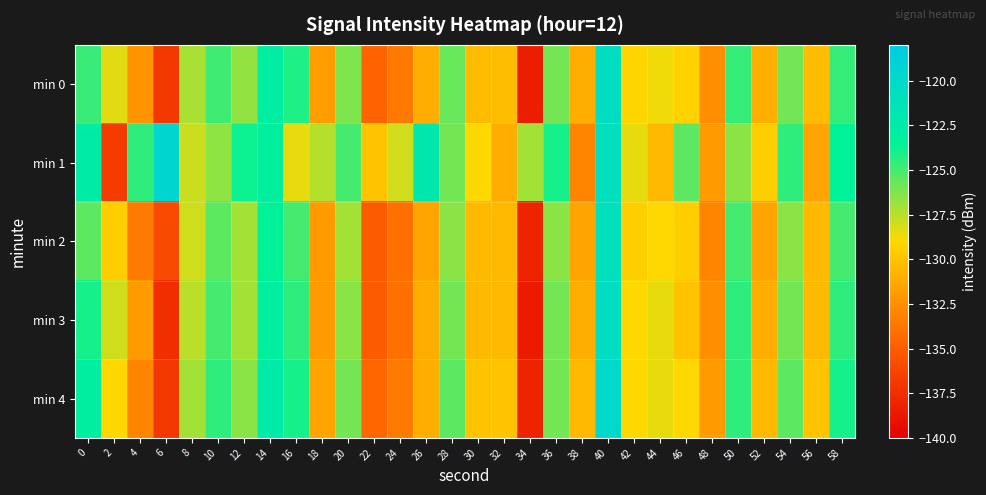

Which series has the largest total across all categories?

min 1